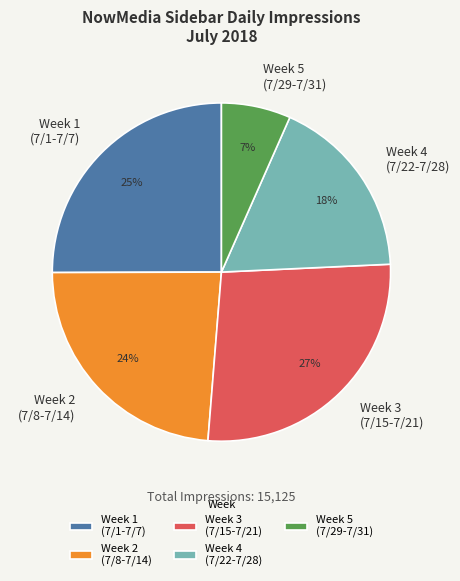

Is the sum of Week 3 (7/15-7/21) and Week 5 (7/29-7/31) greater than half?

No